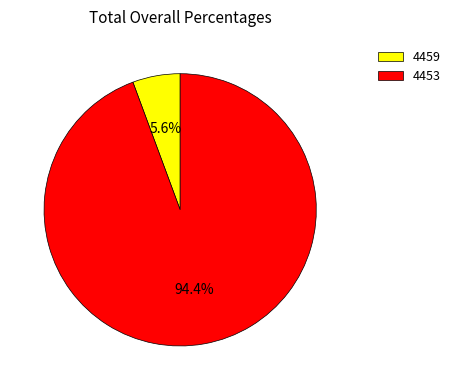

Rank the categories by value from highest to lowest.

4453, 4459